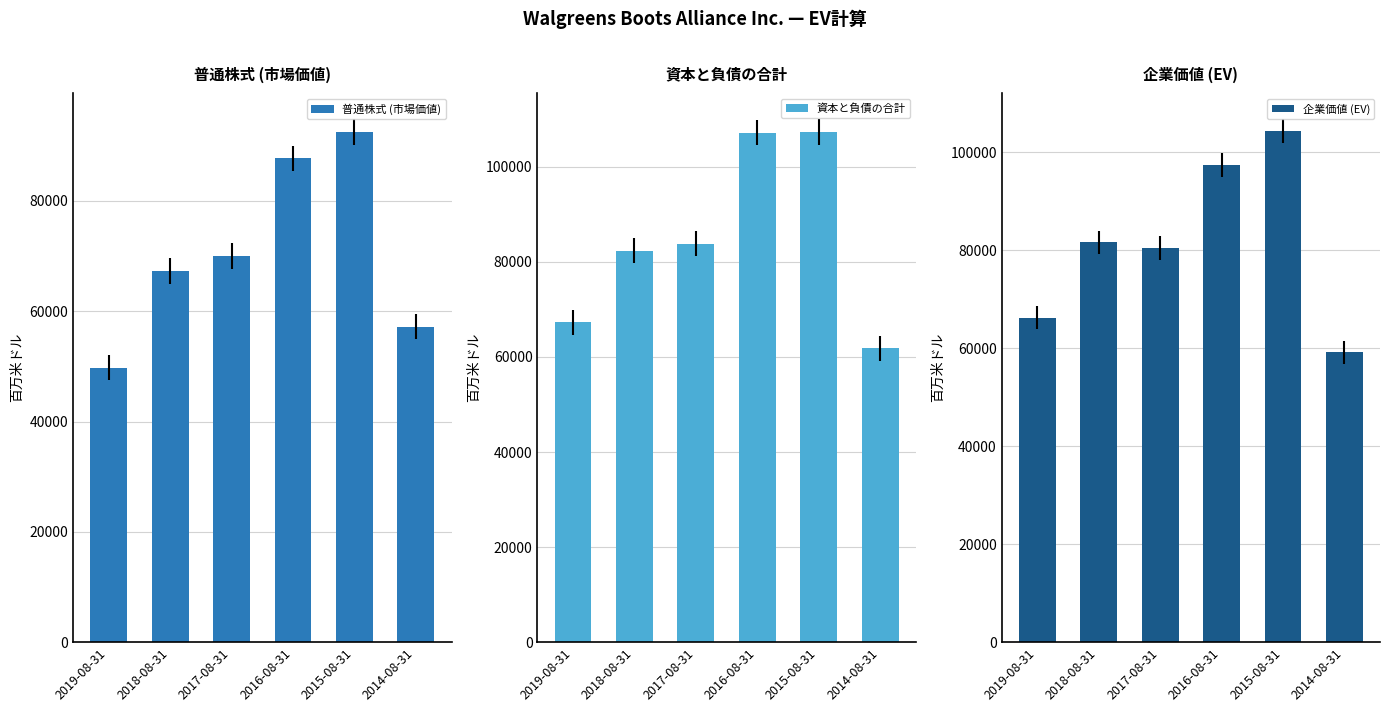

What is the sum of all 資本と負債の合計 values?

509759